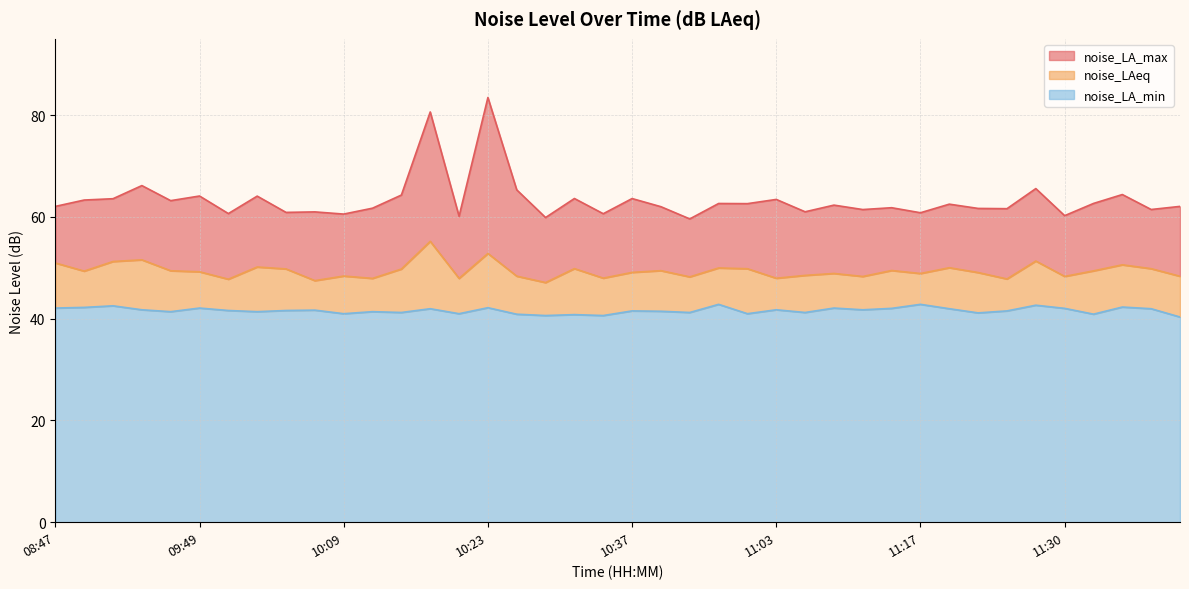

Does the chart display data point markers on the line(s)?

No